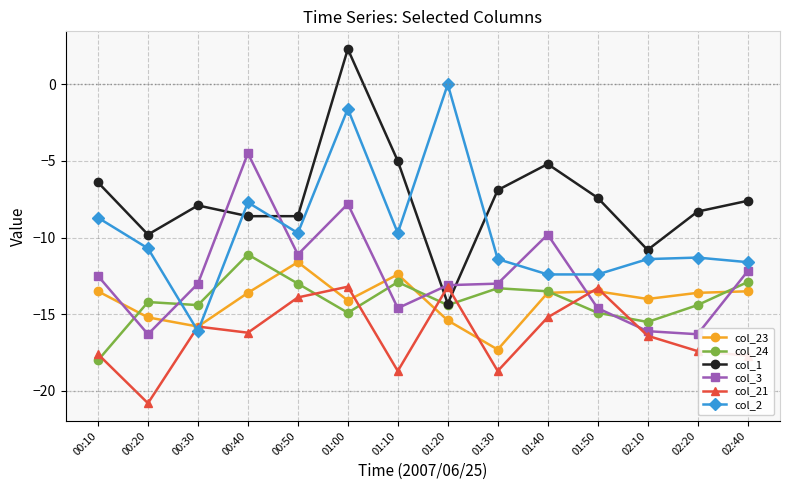

True or false: col_24 has more than 0 interior local peaks.

True